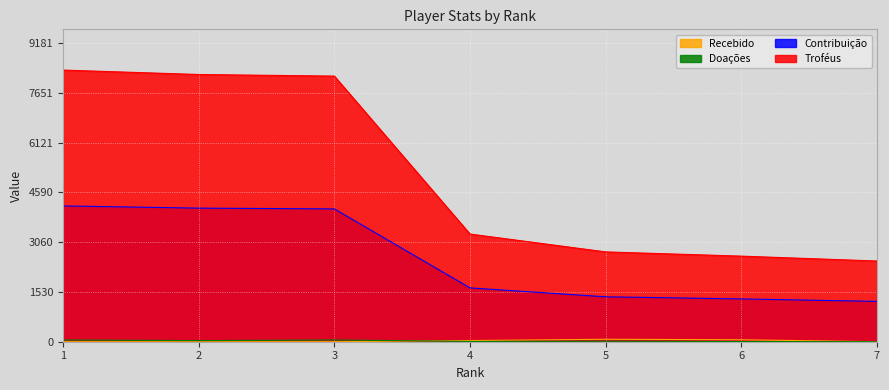

What is the total value across all series at 4?

5007